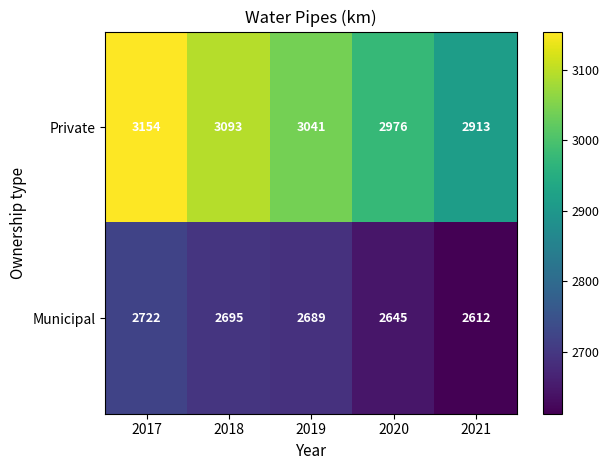

At which label does Private first exceed 3041?

2017